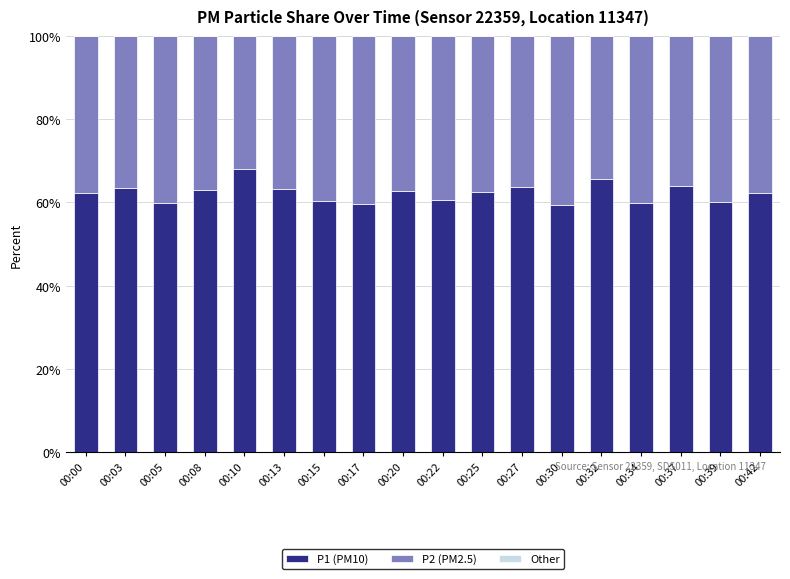

At which label does P1 (PM10) reach its peak?

00:10